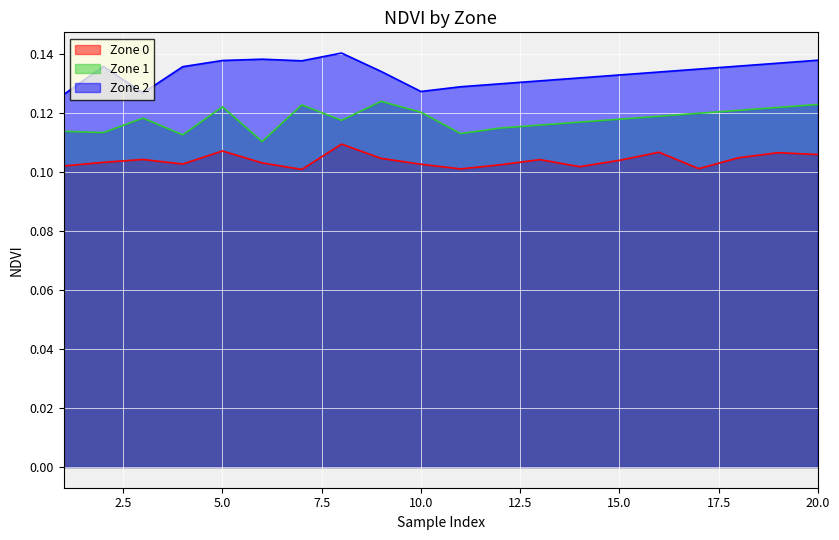

What are all the series names shown in the legend?

Zone 0, Zone 1, Zone 2